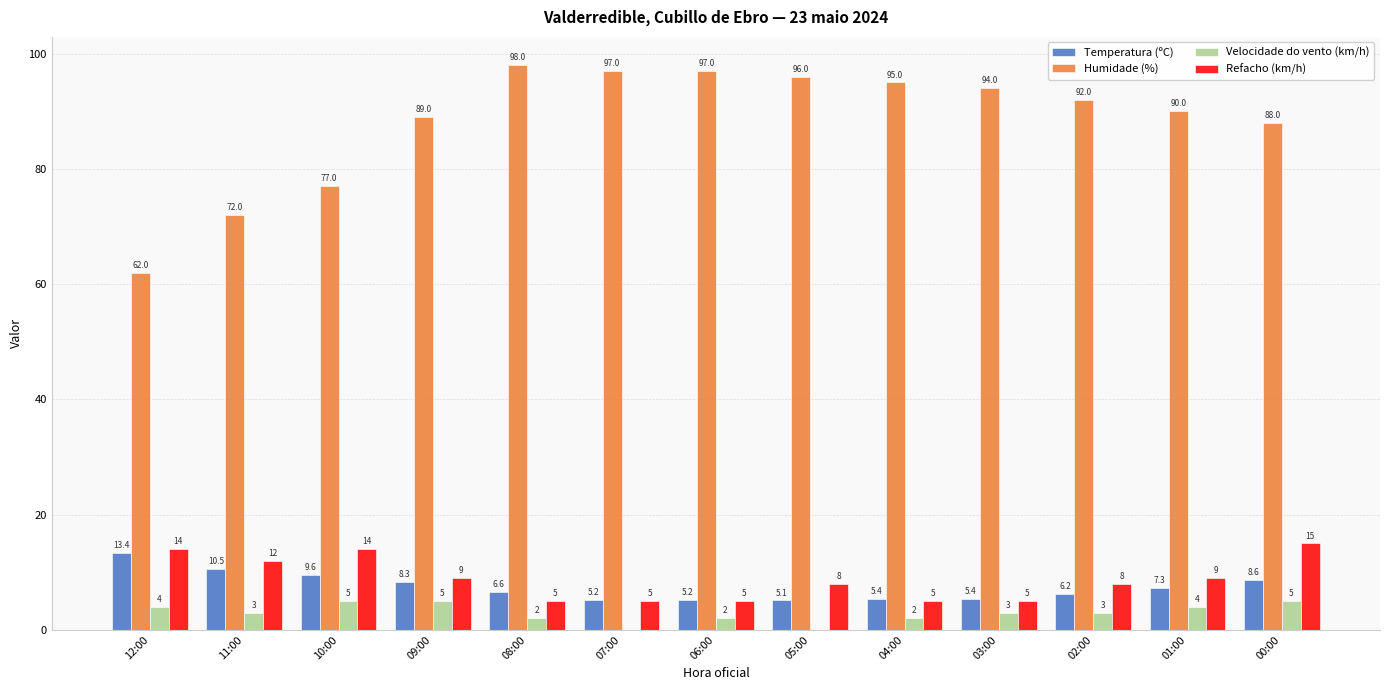

What is the greatest value displayed?

98.0